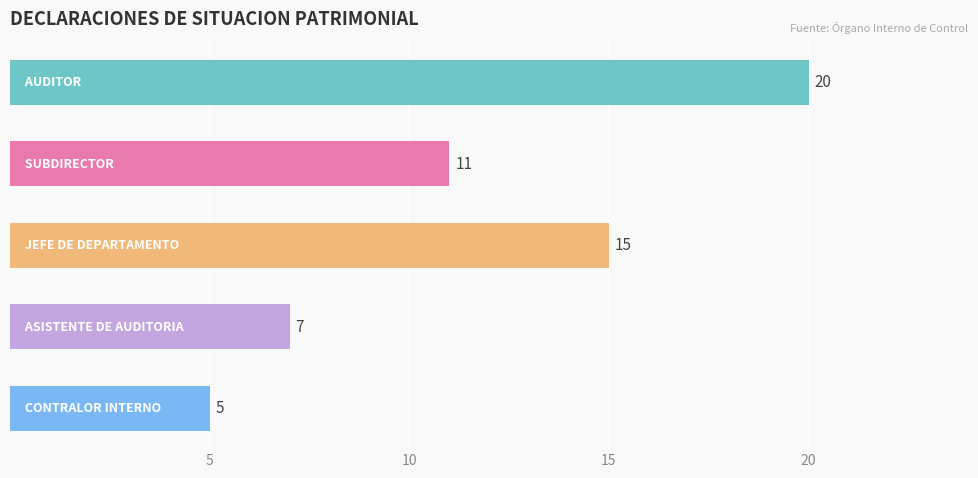

What is the greatest value displayed?

20